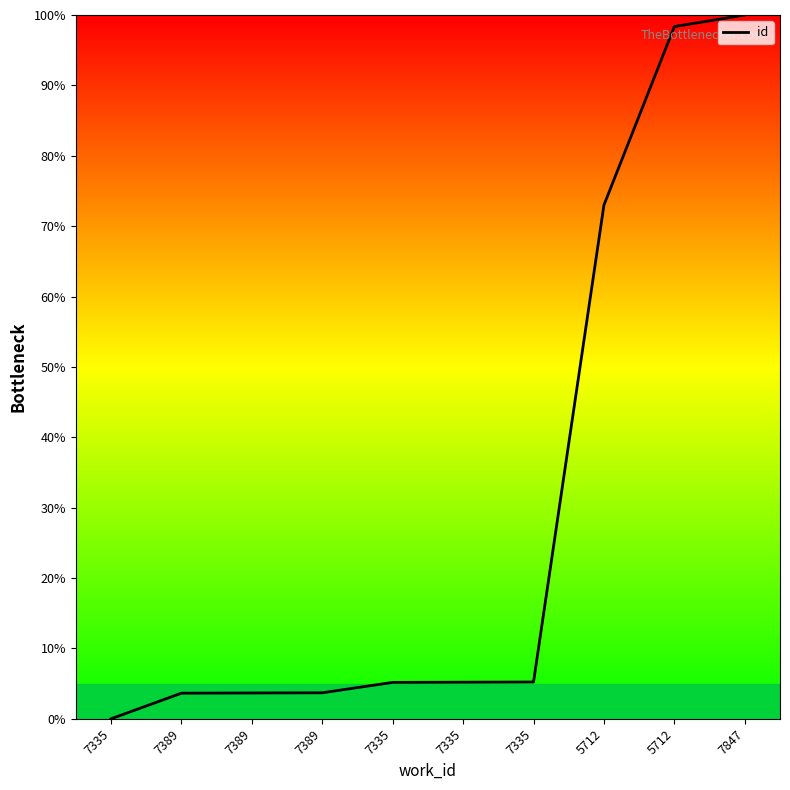

Does the chart display data point markers on the line(s)?

No